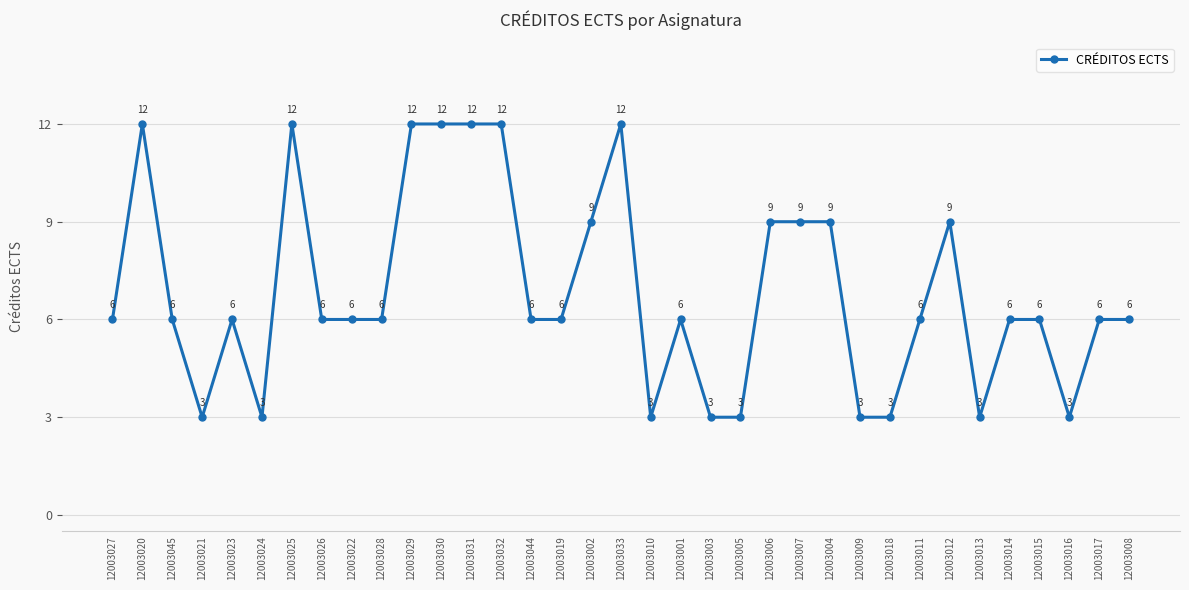

What is the difference between the second highest and second lowest values?

9